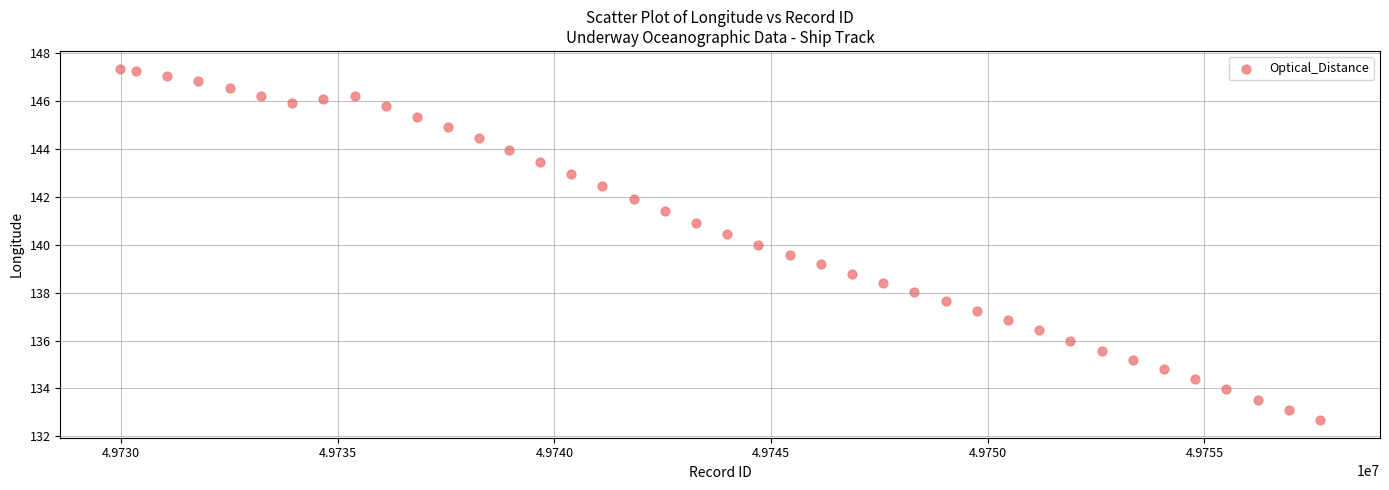

What is the range of Y values (max minus min)?

14.7